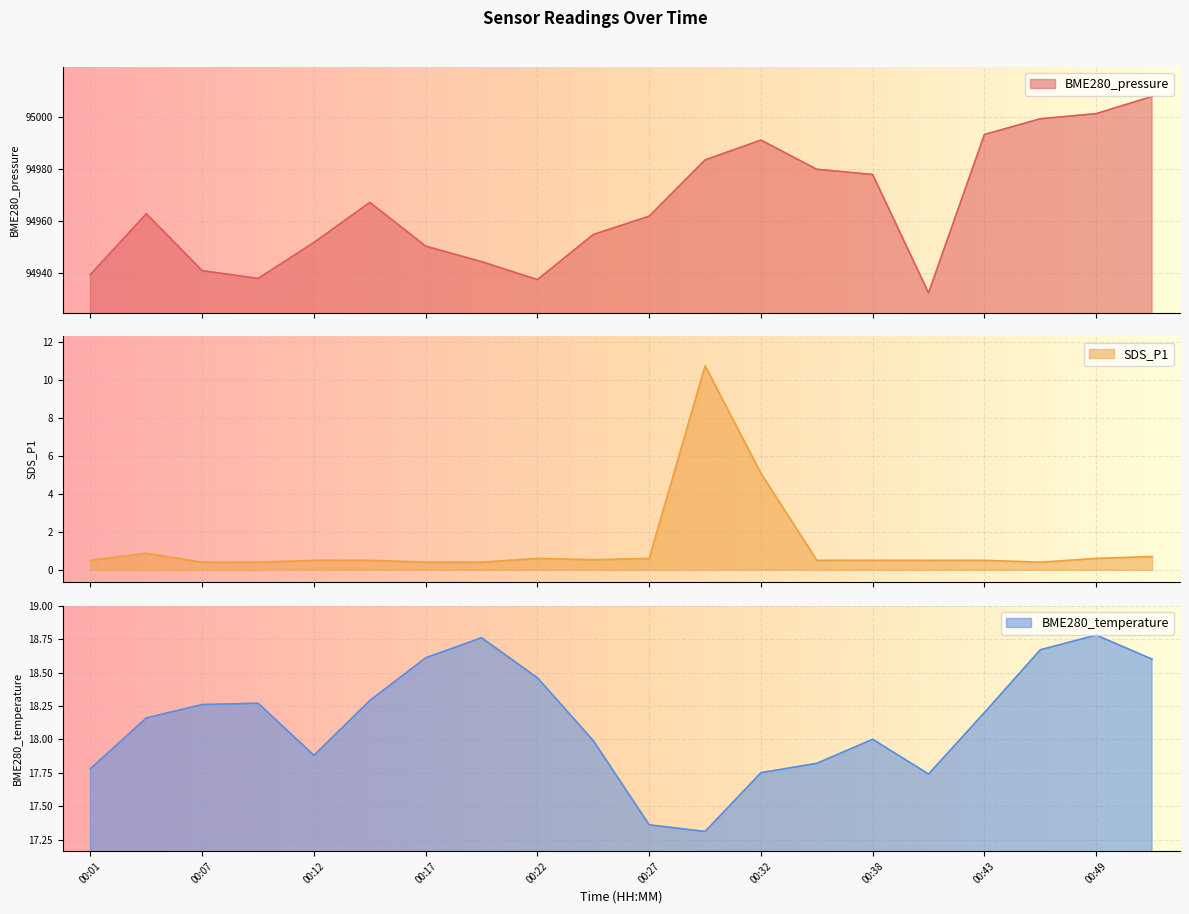

The value of BME280_pressure at 00:04 is 52442.4. True or false?

False